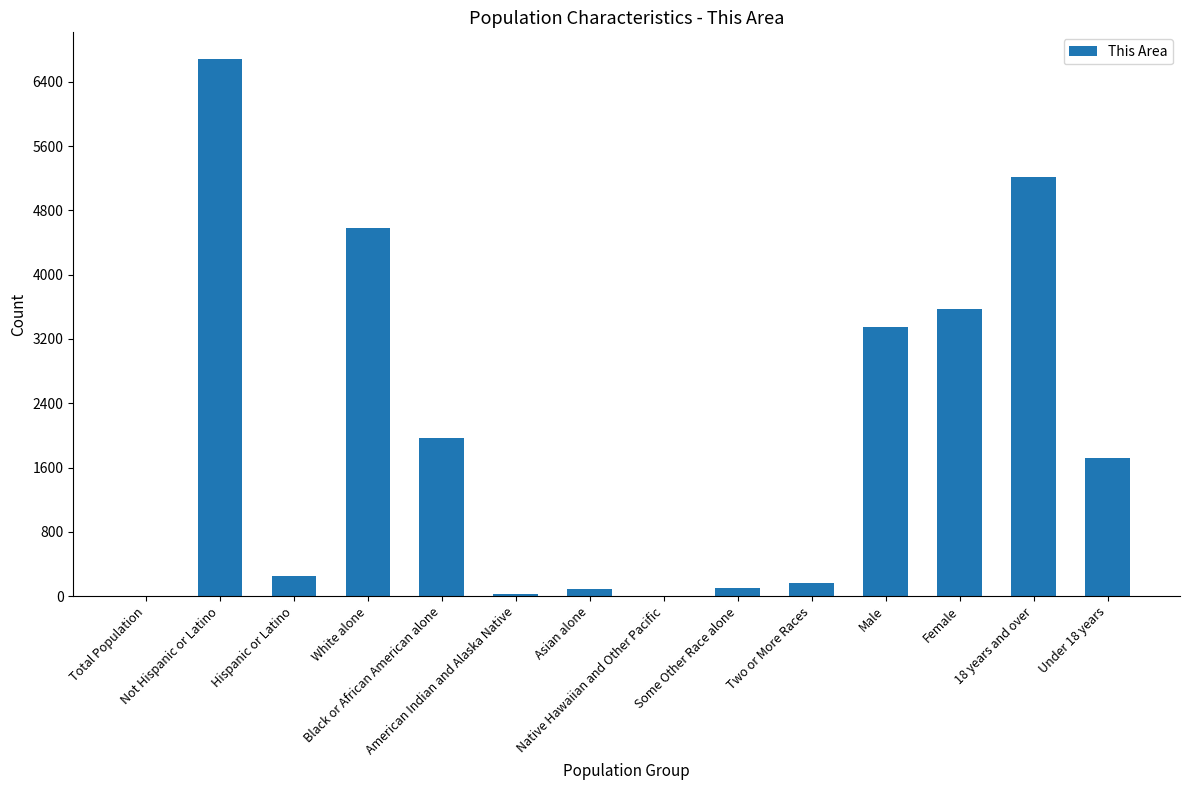

What is the sum of all values?

27714